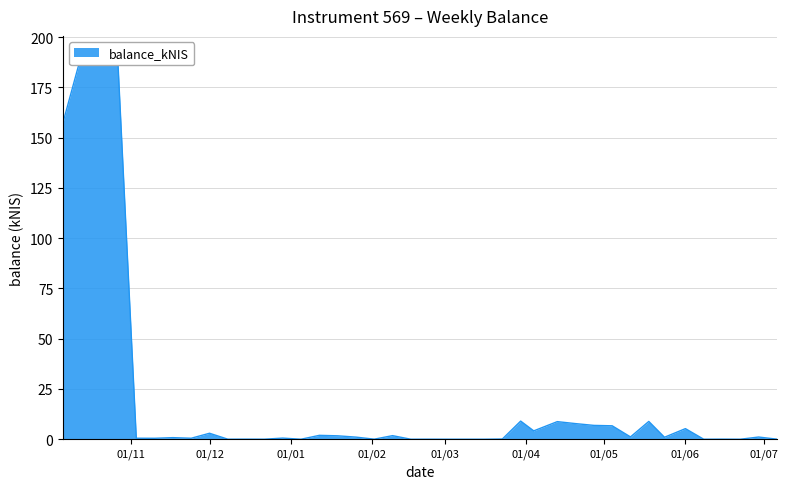

The value at 2022-12-29 is 0.6. True or false?

True